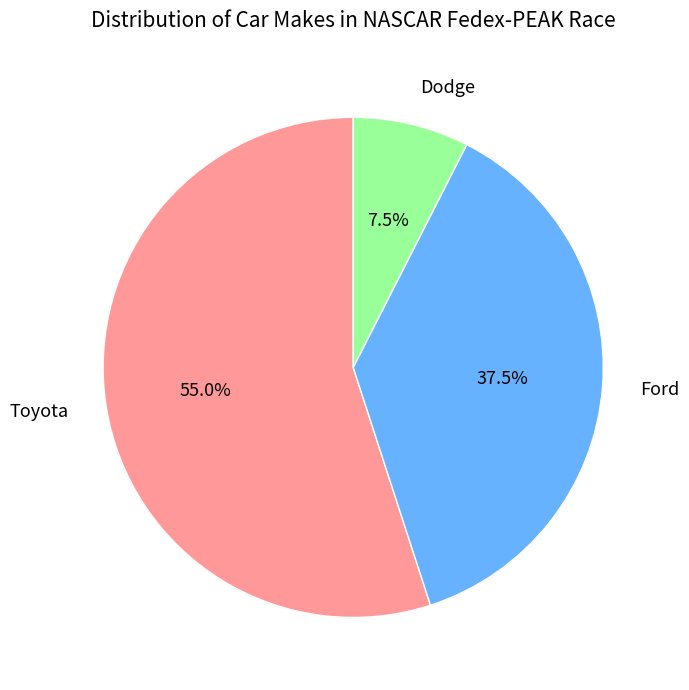

Is Toyota the majority of the pie?

Yes